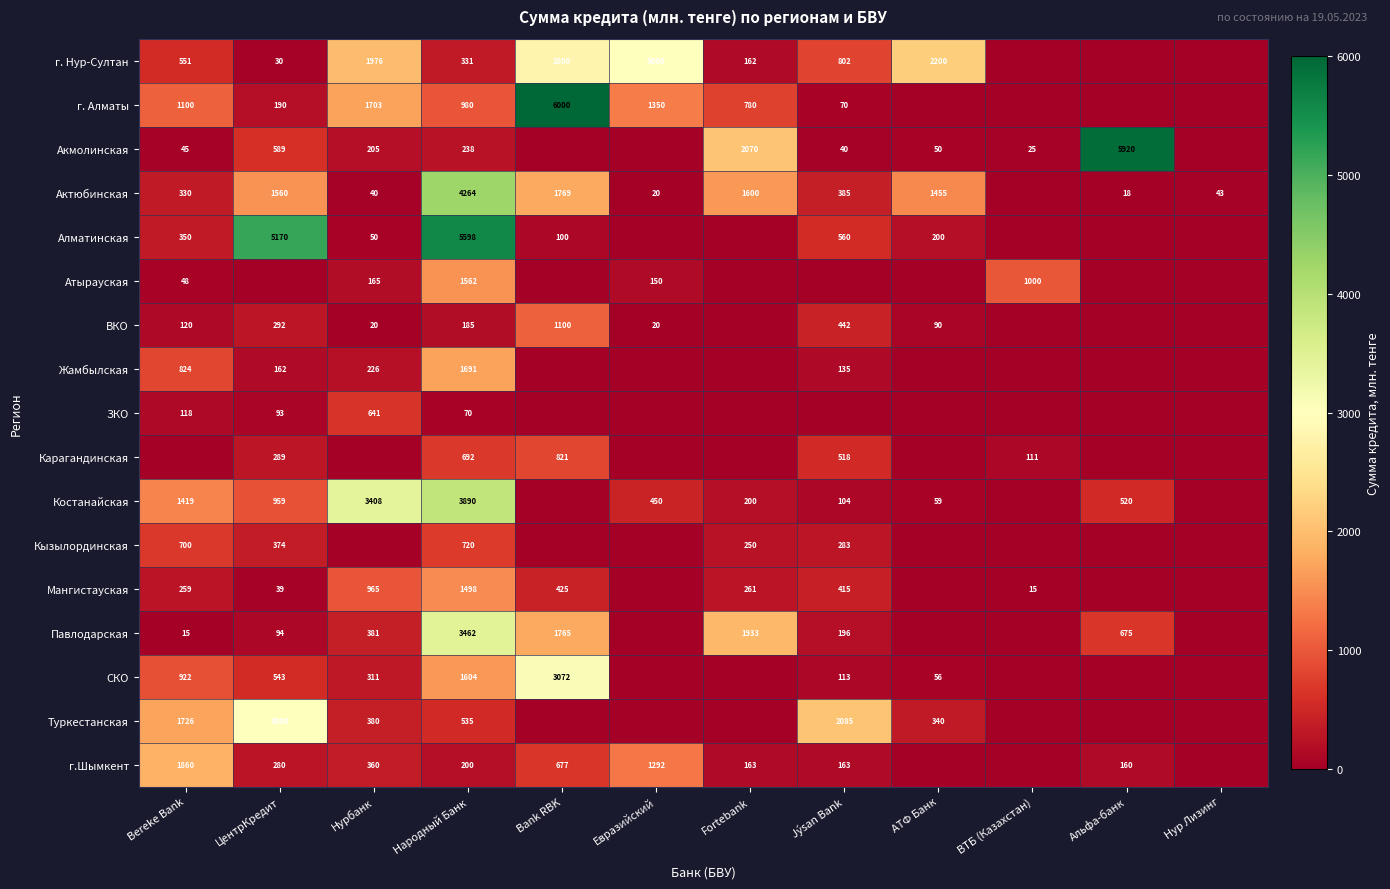

Is the value of Актюбинская at Jýsan Bank greater than the value of Акмолинская at Bereke Bank?

Yes